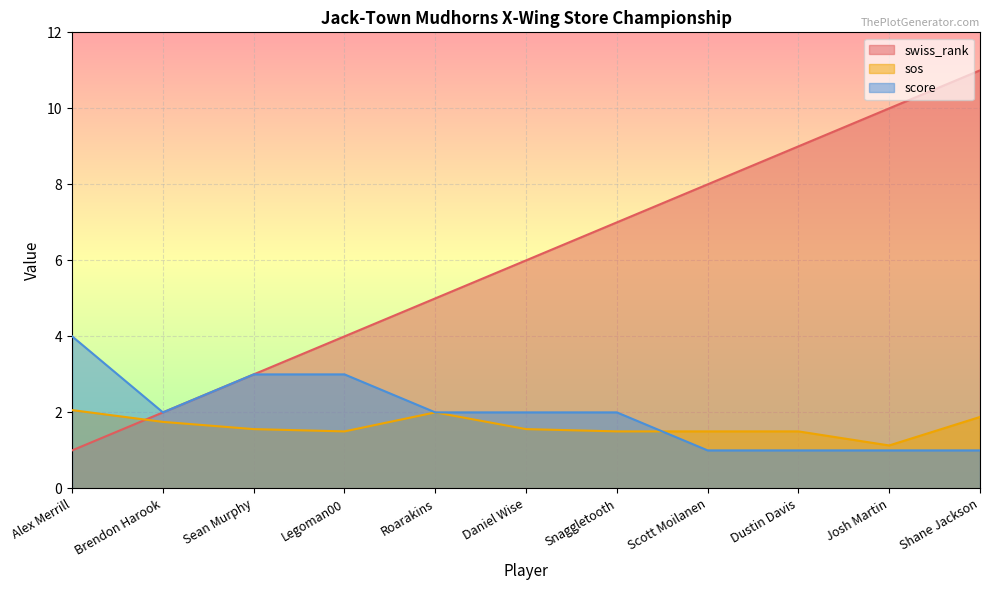

Rank the series by their maximum value, from highest to lowest.

swiss_rank, score, sos